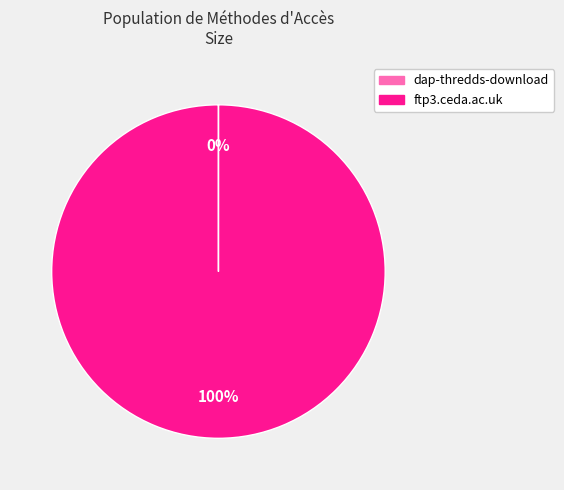

What is the largest slice in the pie chart?

ftp3.ceda.ac.uk